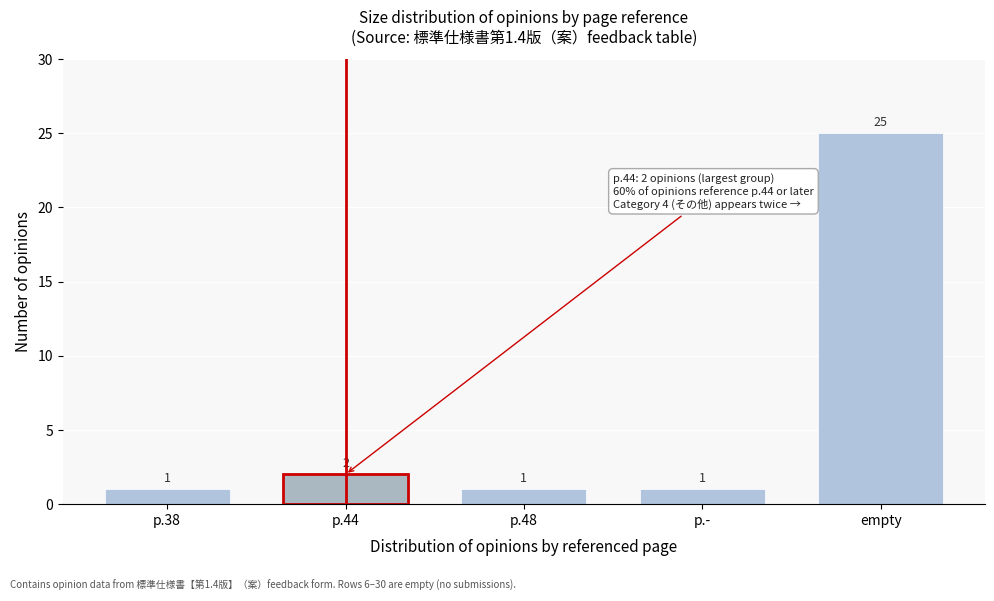

Reading left to right, extract all data points from this chart.

1	2	1	1	25